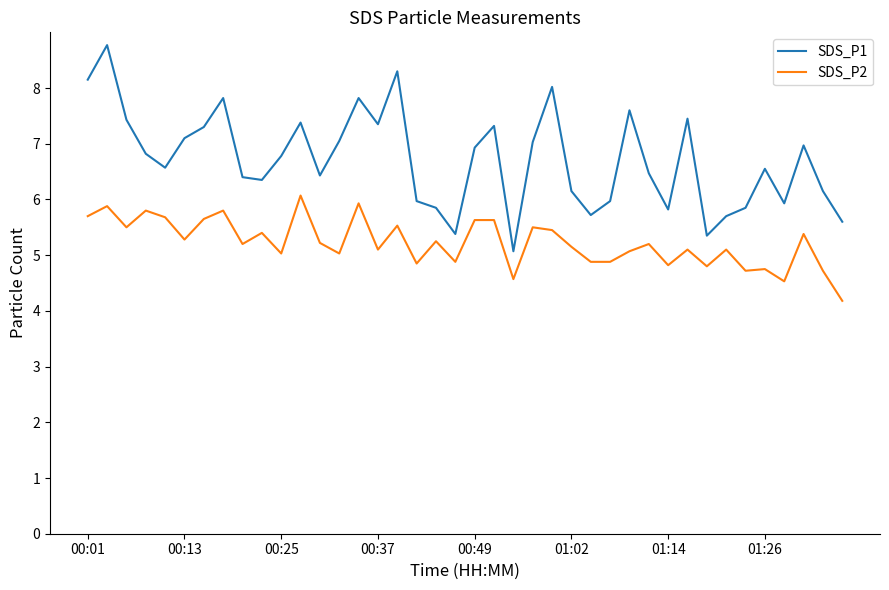

What is the maximum value shown in the chart?

8.8